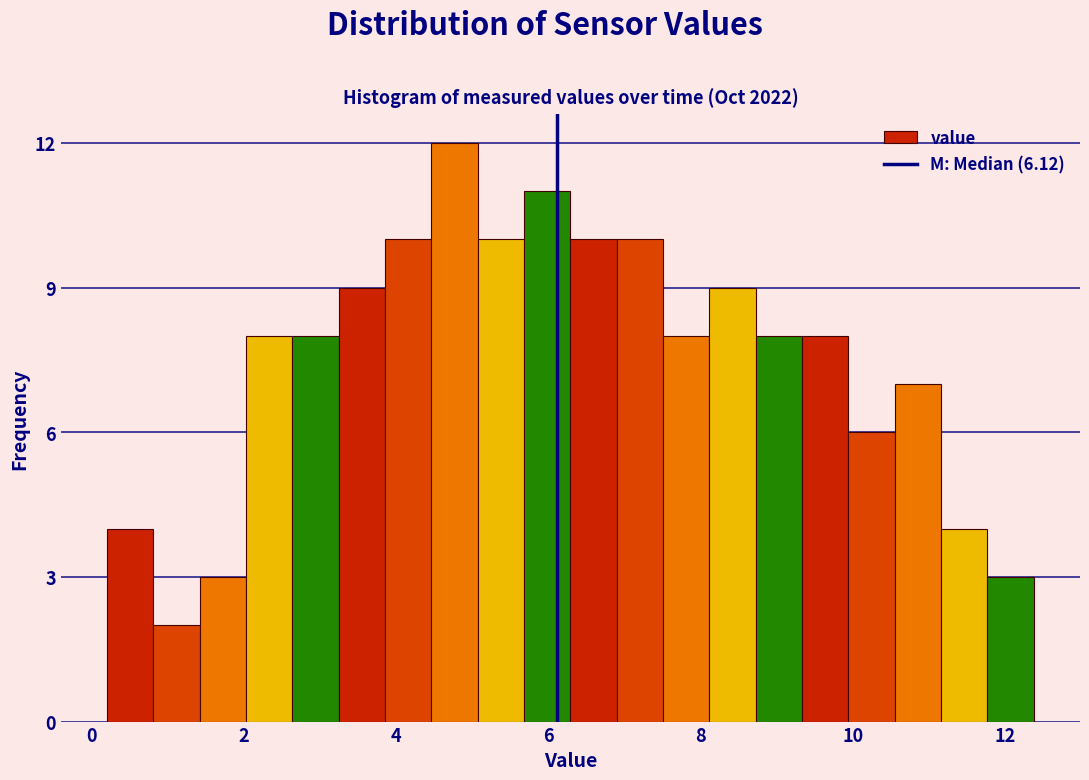

Read against the x-axis, roughly where is the centre of the tallest bar?

4.8